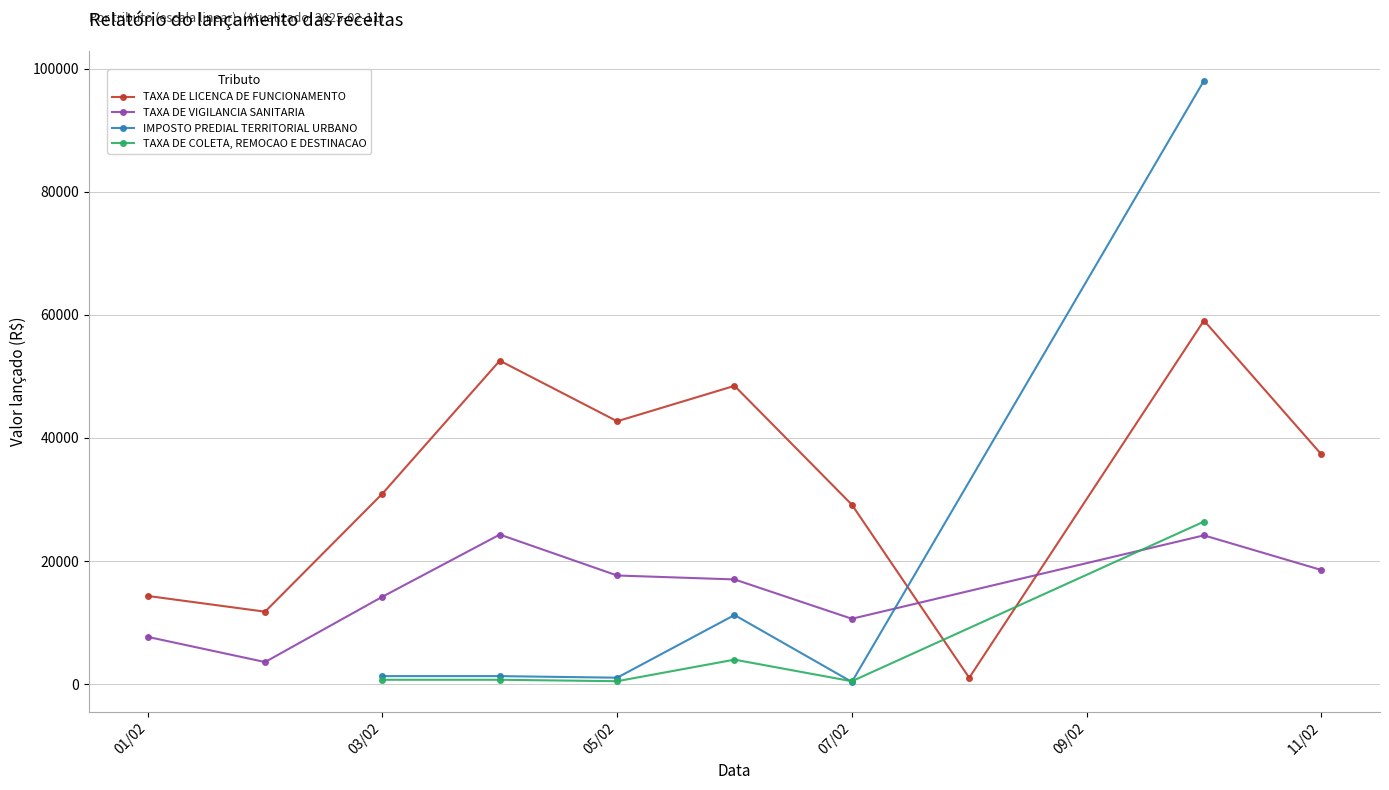

In TAXA DE LICENCA DE FUNCIONAMENTO, how many points are higher than both neighbors (excluding endpoints)?

3